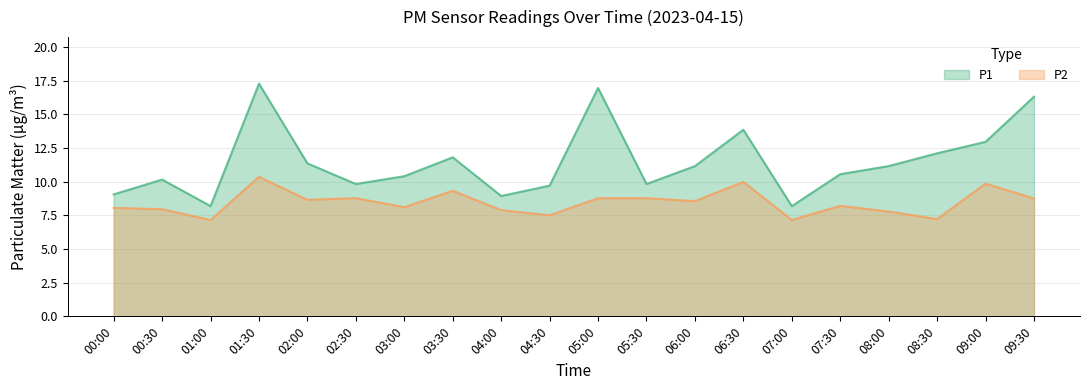

Reading left to right, transcribe all the data shown in this chart.

P1: 00:00=9.1	00:30=10.2	01:00=8.2	01:30=17.3	02:00=11.3	02:30=9.8	03:00=10.4	03:30=11.8	04:00=8.9	04:30=9.7	05:00=16.9	05:30=9.8	06:00=11.2	06:30=13.8	07:00=8.2	07:30=10.6	08:00=11.2	08:30=12.1	09:00=12.9	09:30=16.3
P2: 00:00=8.1	00:30=8.0	01:00=7.2	01:30=10.3	02:00=8.7	02:30=8.8	03:00=8.1	03:30=9.3	04:00=7.9	04:30=7.5	05:00=8.8	05:30=8.8	06:00=8.6	06:30=10.0	07:00=7.2	07:30=8.2	08:00=7.8	08:30=7.2	09:00=9.8	09:30=8.8